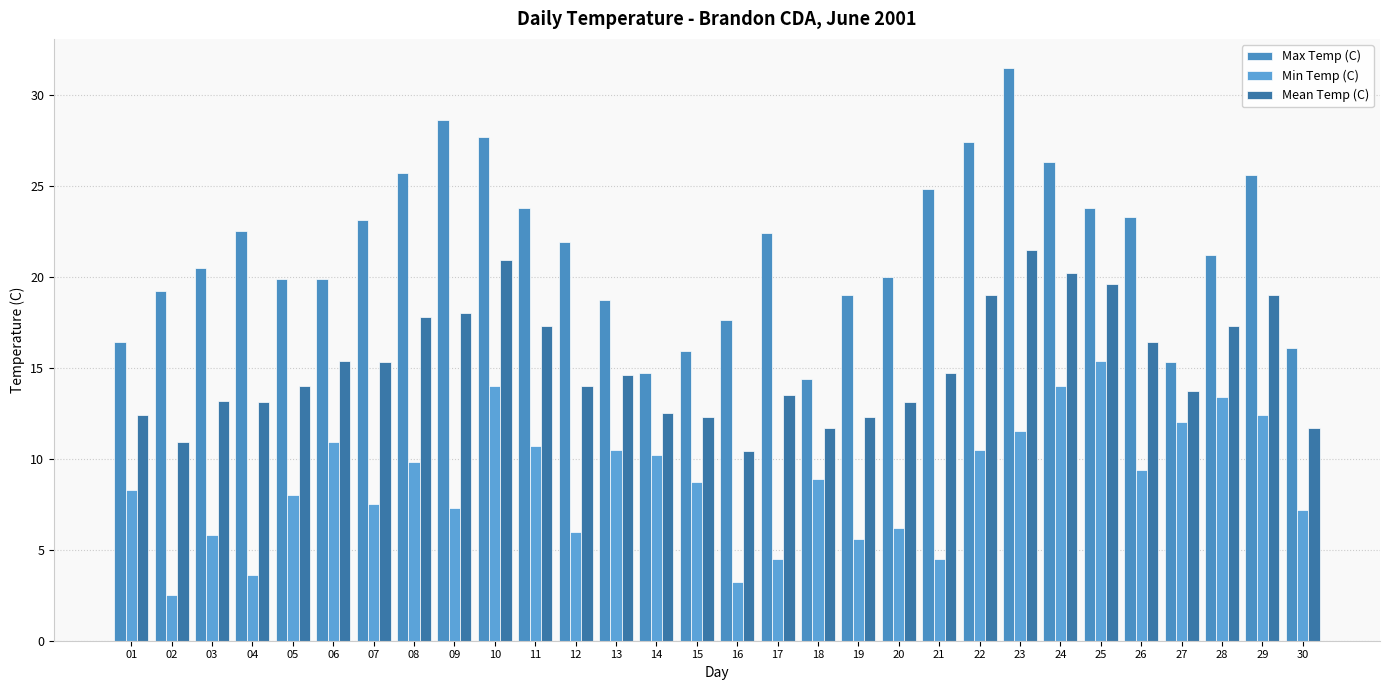

Where is Mean Temp (C) nearest to the value 15?

07